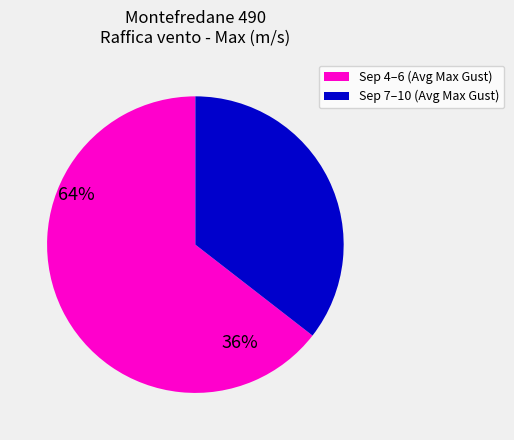

Does any single category account for the majority?

Yes